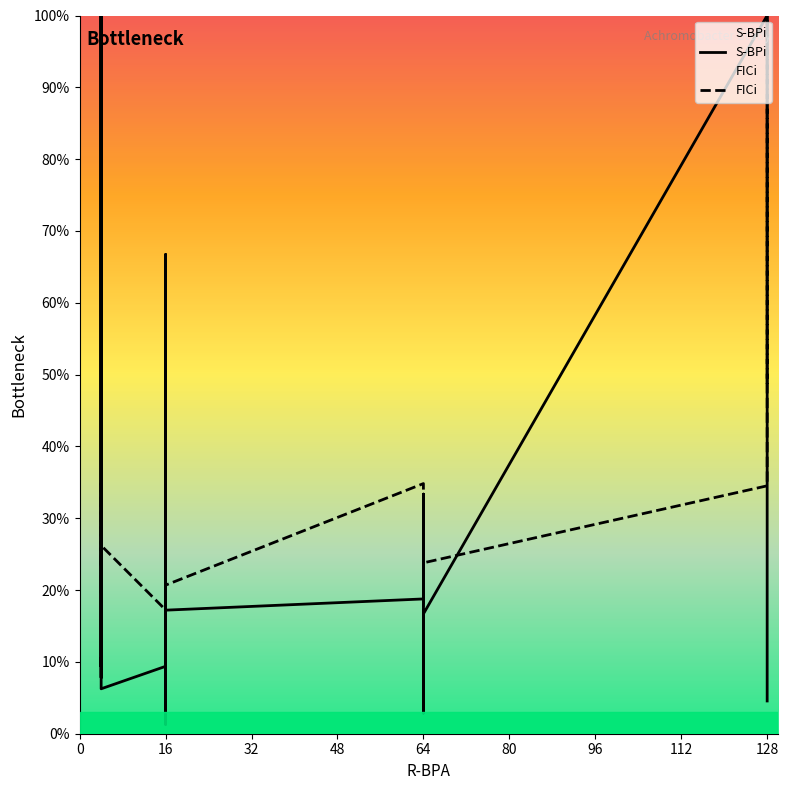

What is the minimum value shown in the chart?

1.3